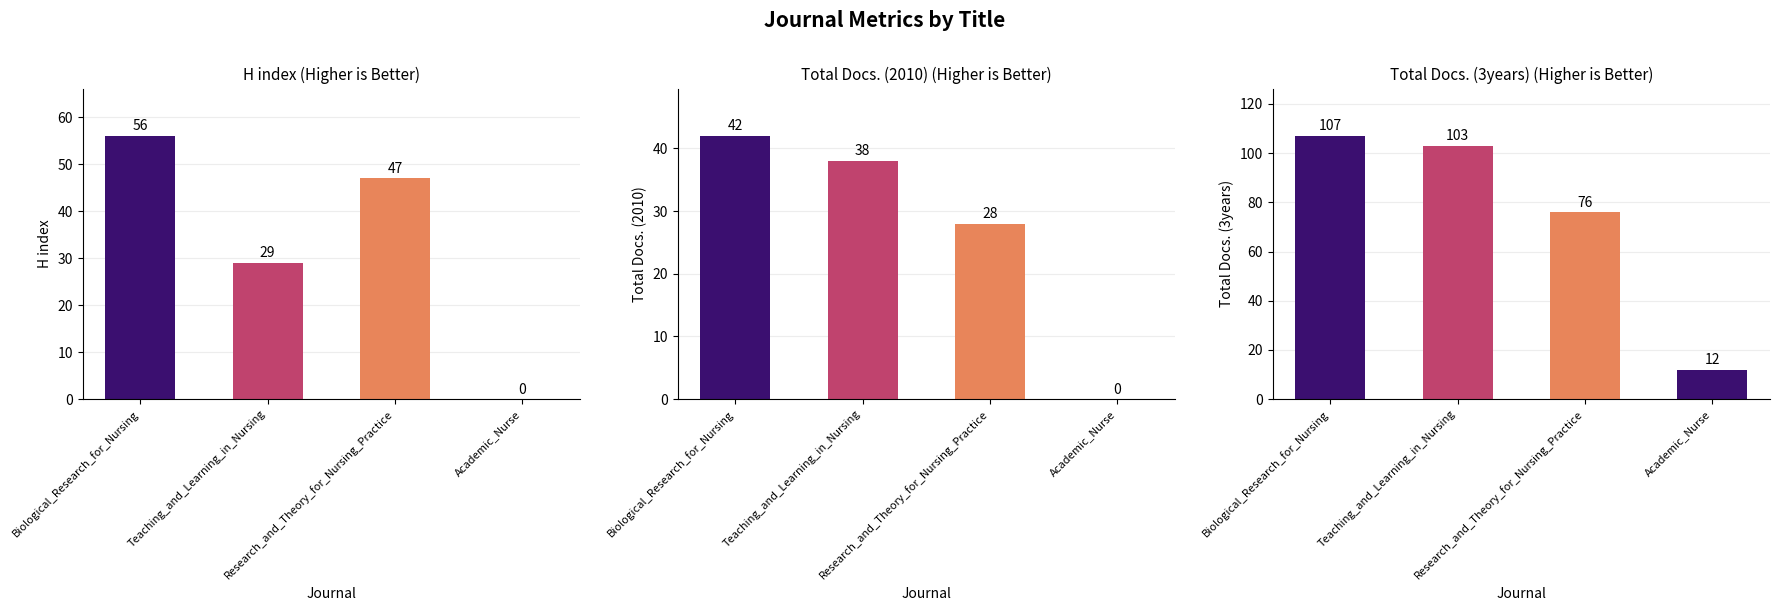

At which category is the sum across all series the highest?

Biological_Research_for_Nursing